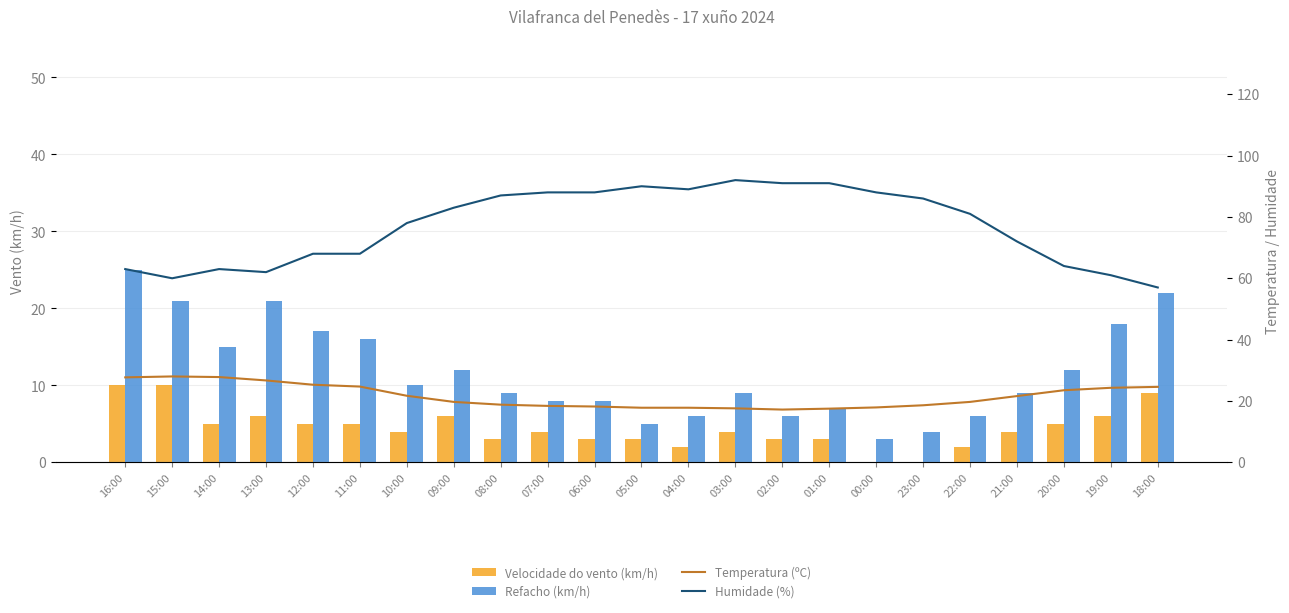

What is the label of the 4th bar from the right?

21:00